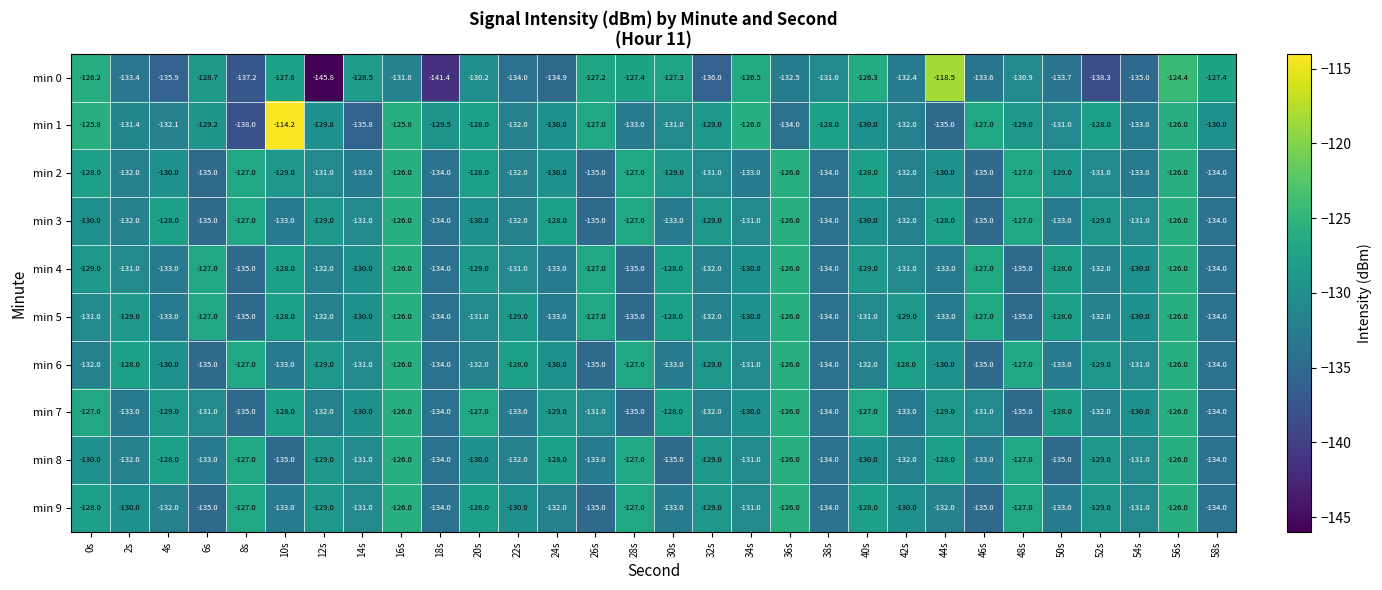

Which series has the widest spread of values?

min 0